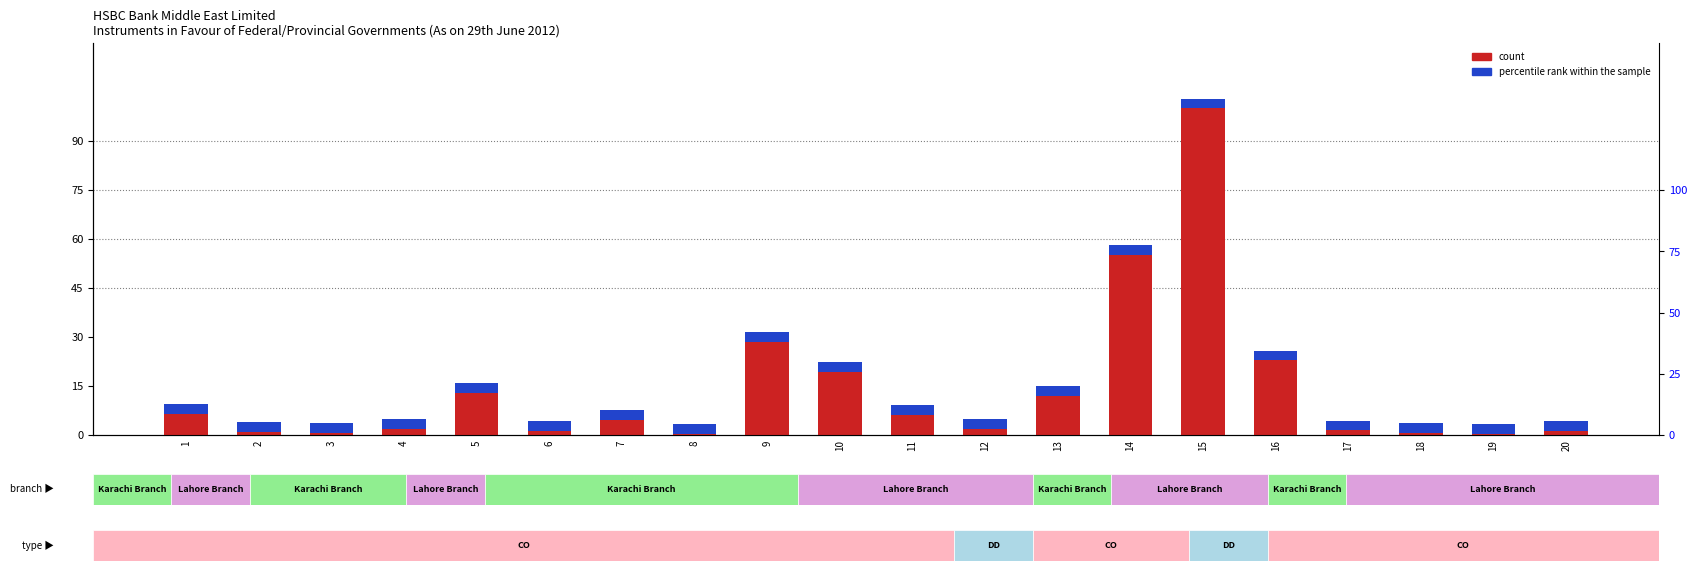

Does the chart contain any negative values?

No